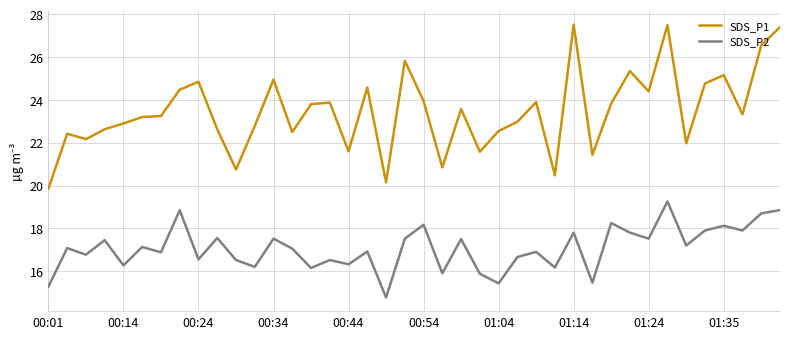

True or false: SDS_P1 and SDS_P2 cross at least once.

False